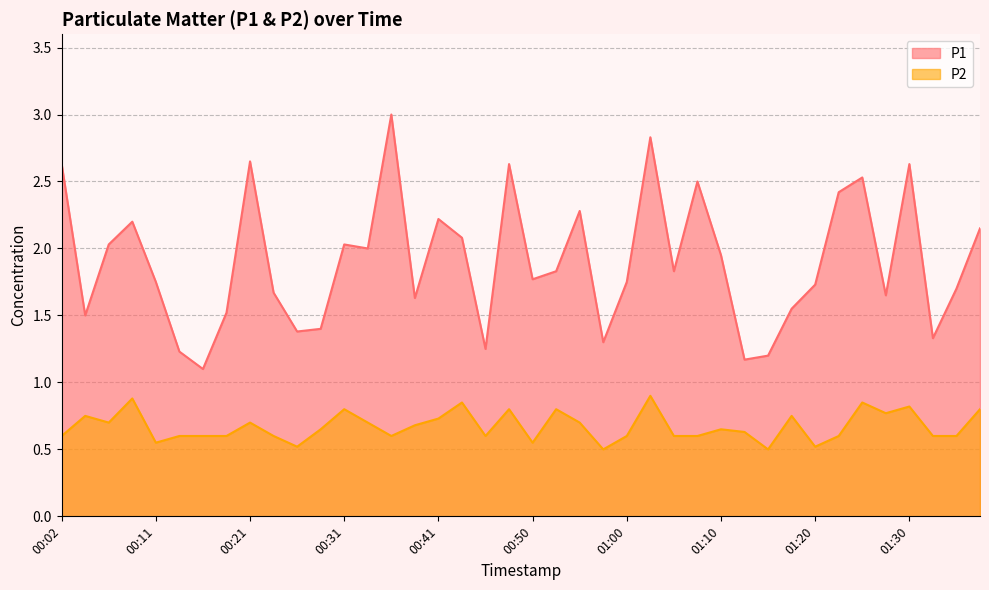

What is the value of the P2 point at the 34th from the left?

0.6